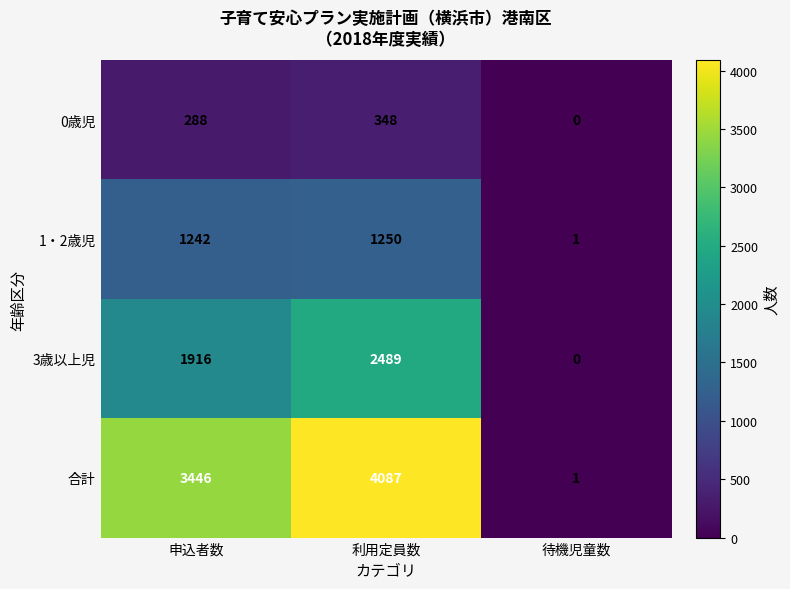

How many positive values does the 3歳以上児 series have?

2